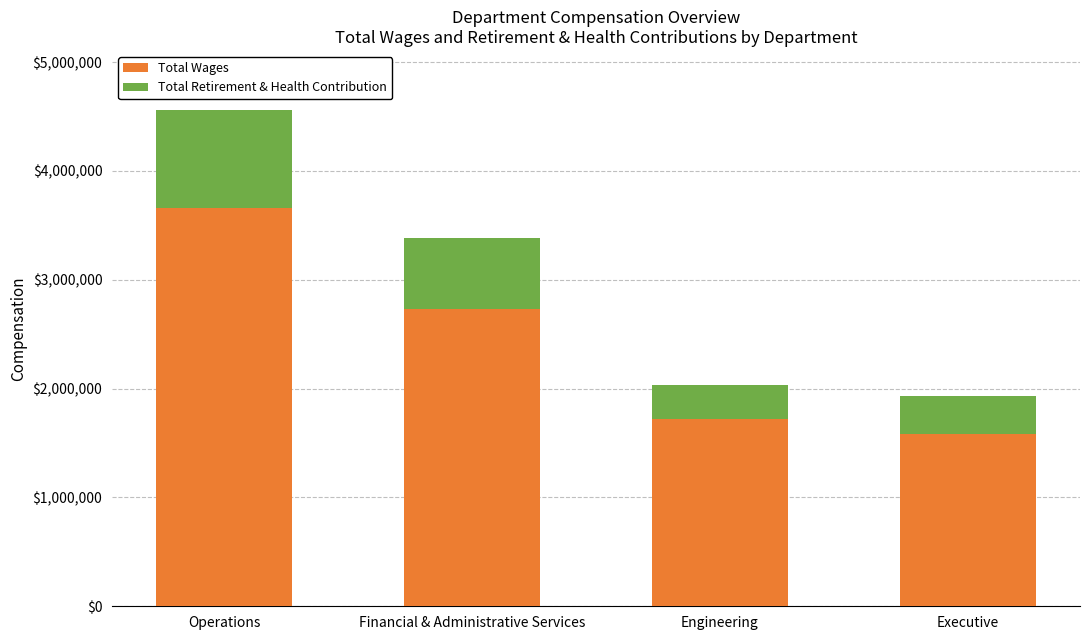

How many data points does each series have?

4